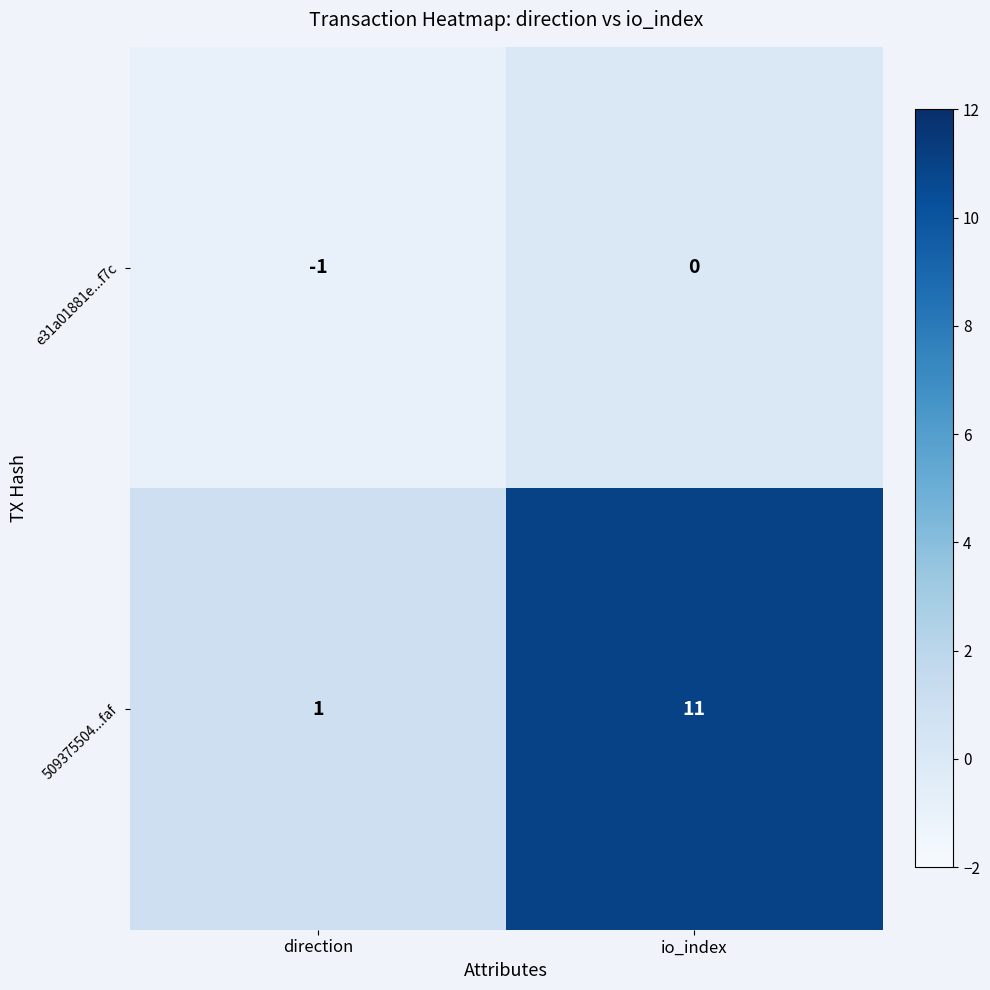

The 509375504...faf series shows 11 at io_index. True or false?

True